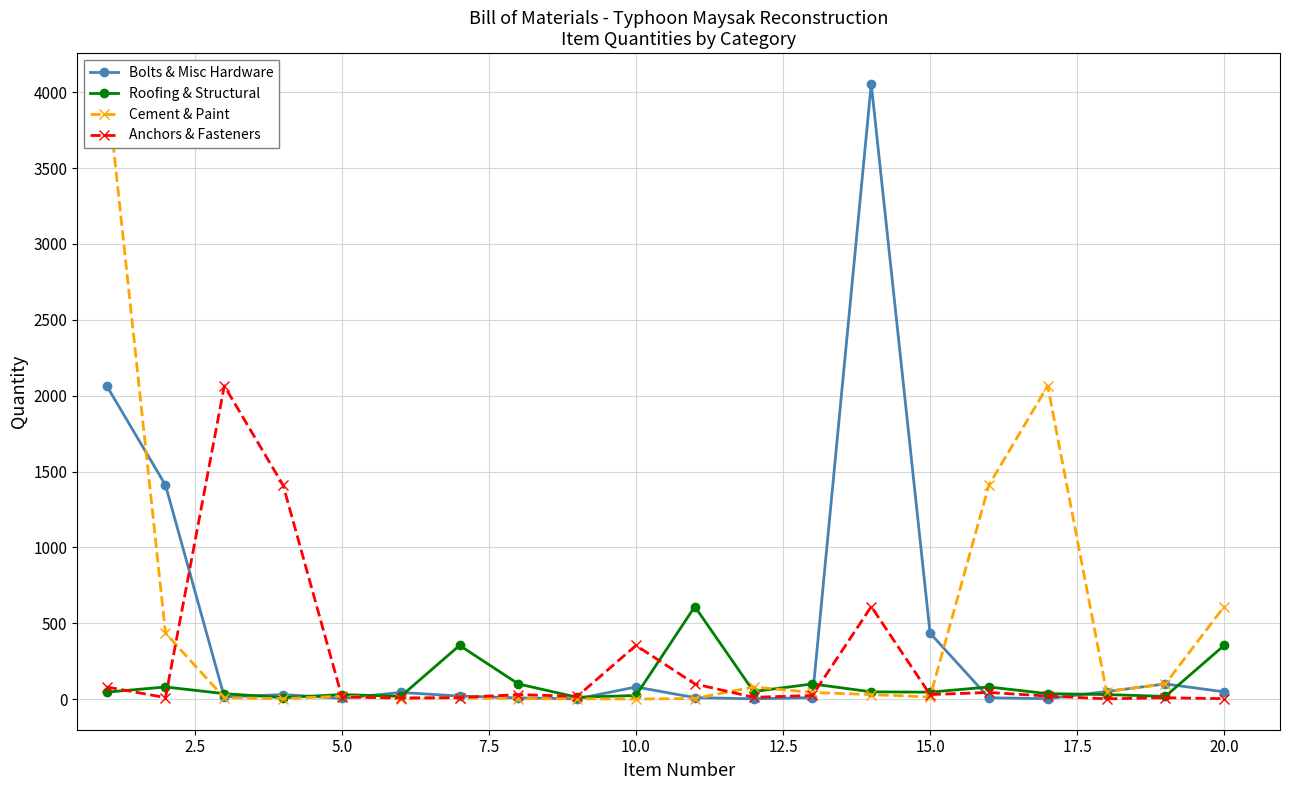

Does the chart display data point markers on the line(s)?

Yes